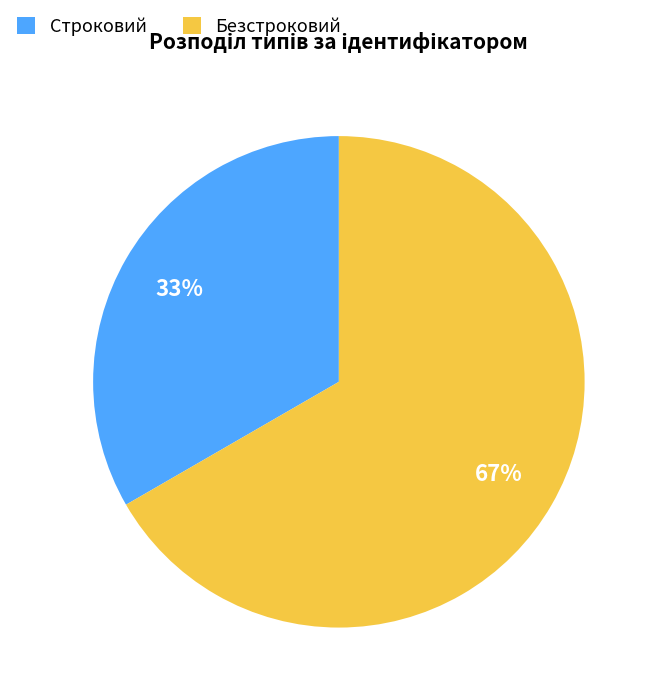

To the nearest percent, what is the combined percentage of Строковий and Безстроковий?

100%